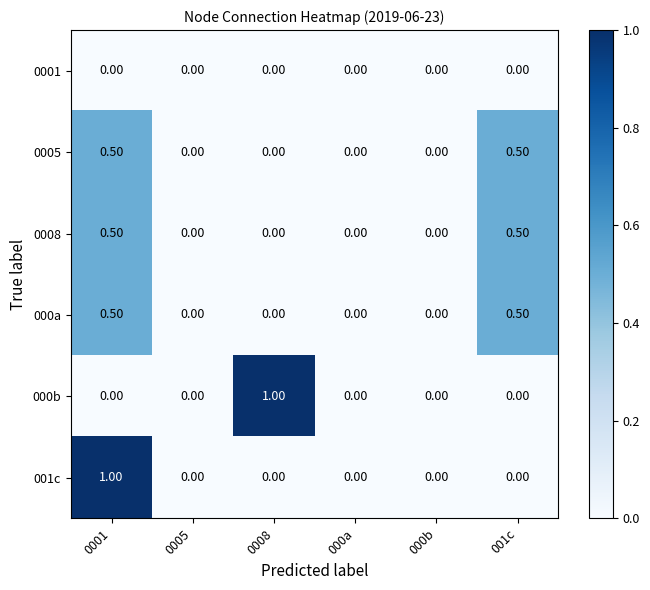

Which series changed the most between 0001 and 000b?

001c